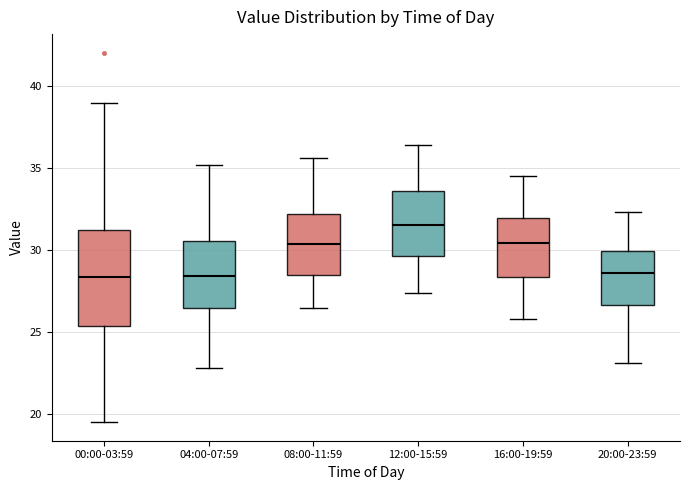

Reading left to right, read every box against the y-axis: the position of its median line, the range the box covers, and the ends of its whiskers. The values are not printed on the chart, so give them approximately, as read against the axis.

00:00-03:59: median 28.5, box 25.5 to 31.0, whiskers 19.5 to 39.0
04:00-07:59: median 28.5, box 26.5 to 30.5, whiskers 23.0 to 35.0
08:00-11:59: median 30.5, box 28.5 to 32.0, whiskers 26.5 to 35.5
12:00-15:59: median 31.5, box 29.5 to 33.5, whiskers 27.5 to 36.5
16:00-19:59: median 30.5, box 28.5 to 32.0, whiskers 26.0 to 34.5
20:00-23:59: median 28.5, box 26.5 to 30.0, whiskers 23.0 to 32.5